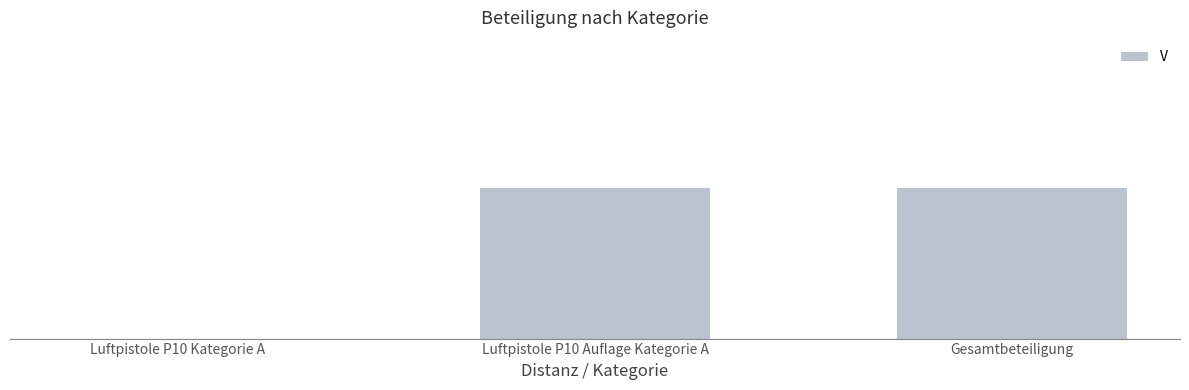

What is the average value?

1